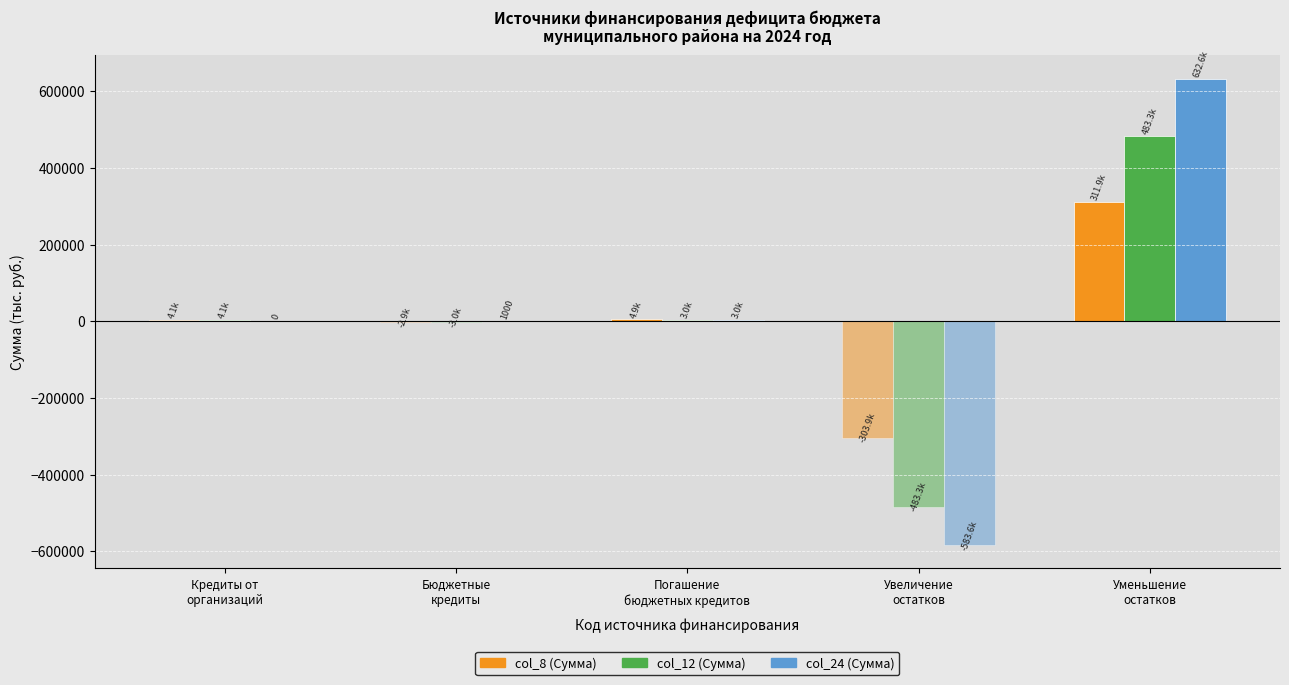

Rank the categories by Сумма (col_24) value from highest to lowest.

Уменьшение
остатков, Погашение
бюджетных кредитов, Бюджетные
кредиты, Кредиты от
организаций, Увеличение
остатков